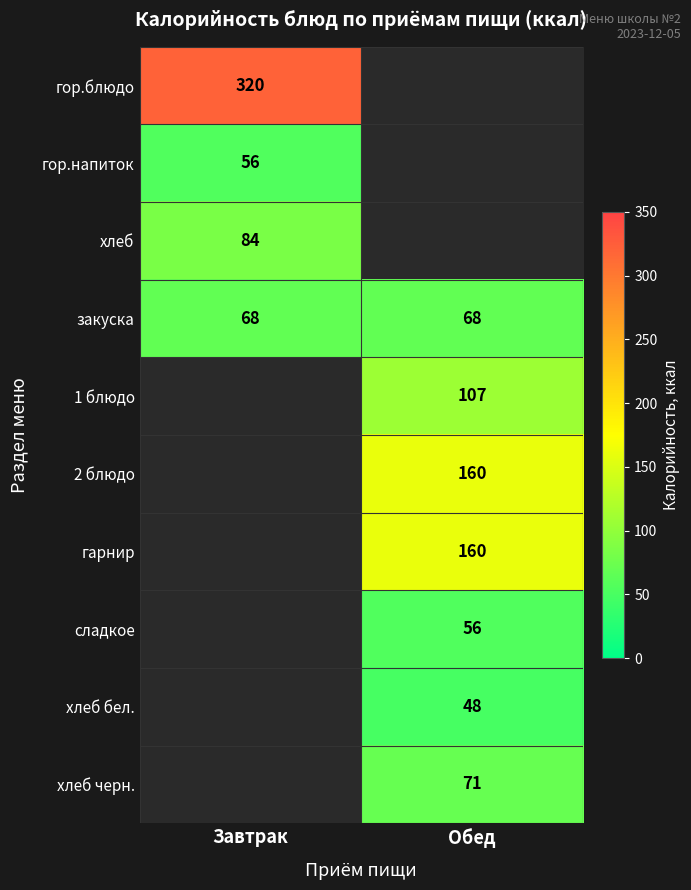

Is the value of 1 блюдо at Обед greater than the value of 2 блюдо at Обед?

No